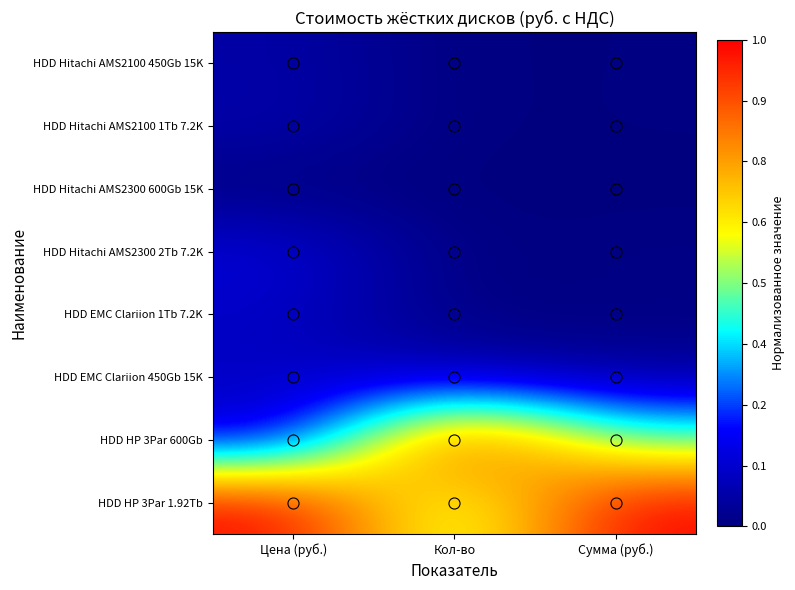

Which category has the highest value across all series?

Кол-во